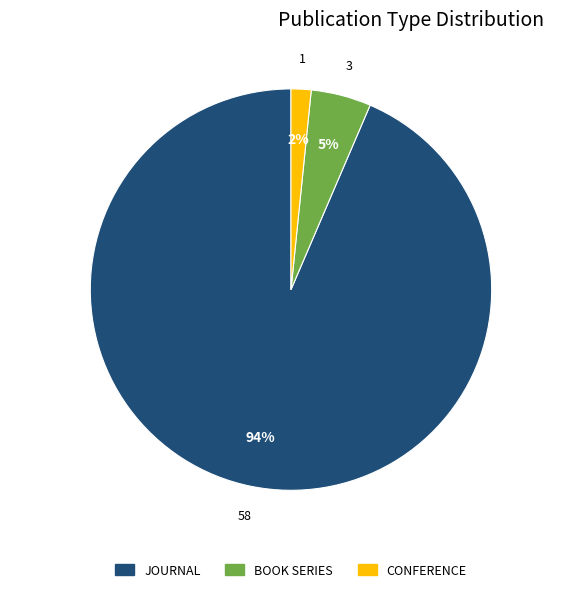

To the nearest percent, what is the average slice percentage?

33%